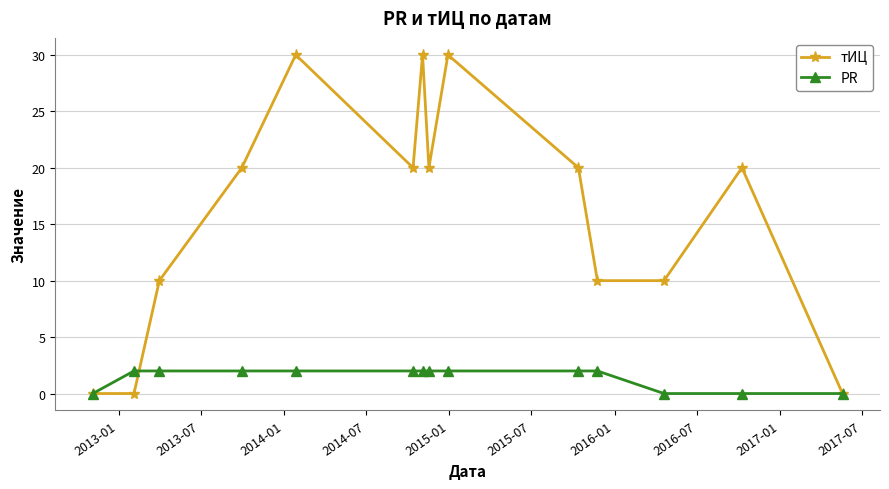

How many PR values are between 0 and 2?

14